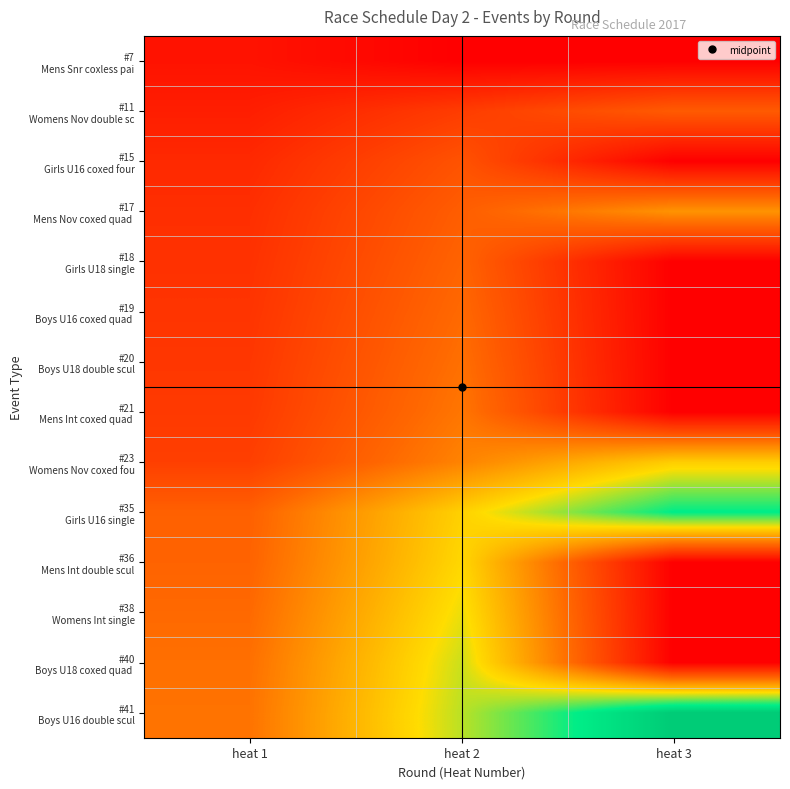

Count the number of categories in the chart.

3